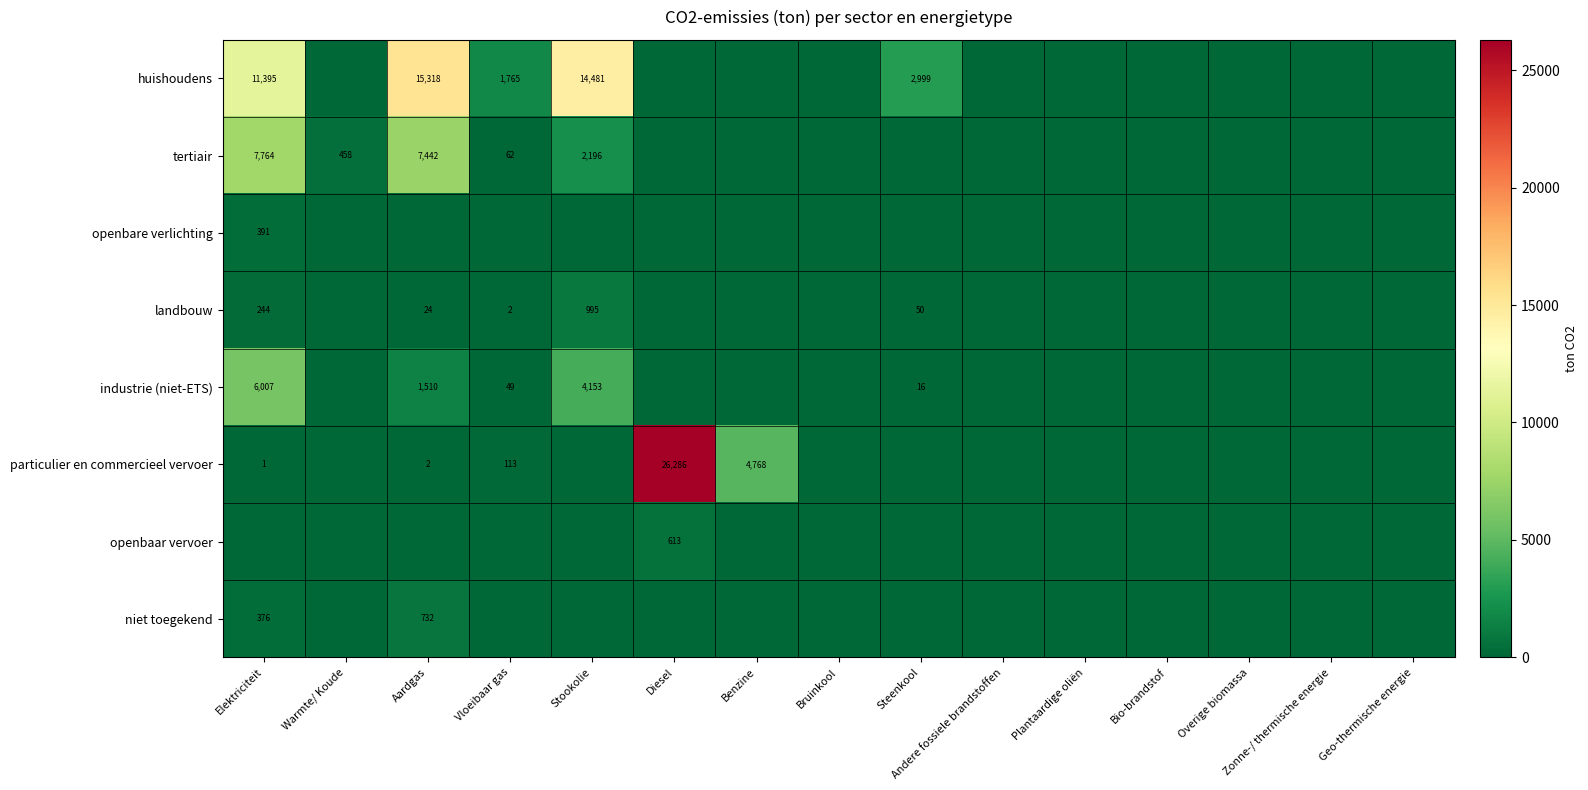

The value of landbouw at Steenkool is 50. True or false?

True